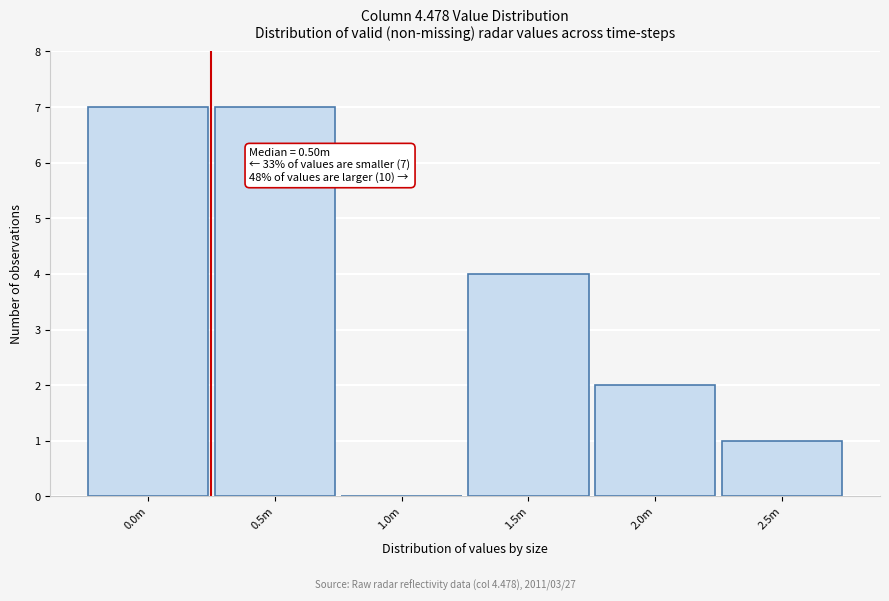

Reading left to right, extract all data points from this chart.

0.0m=7	0.5m=7	1.0m=0	1.5m=4	2.0m=2	2.5m=1